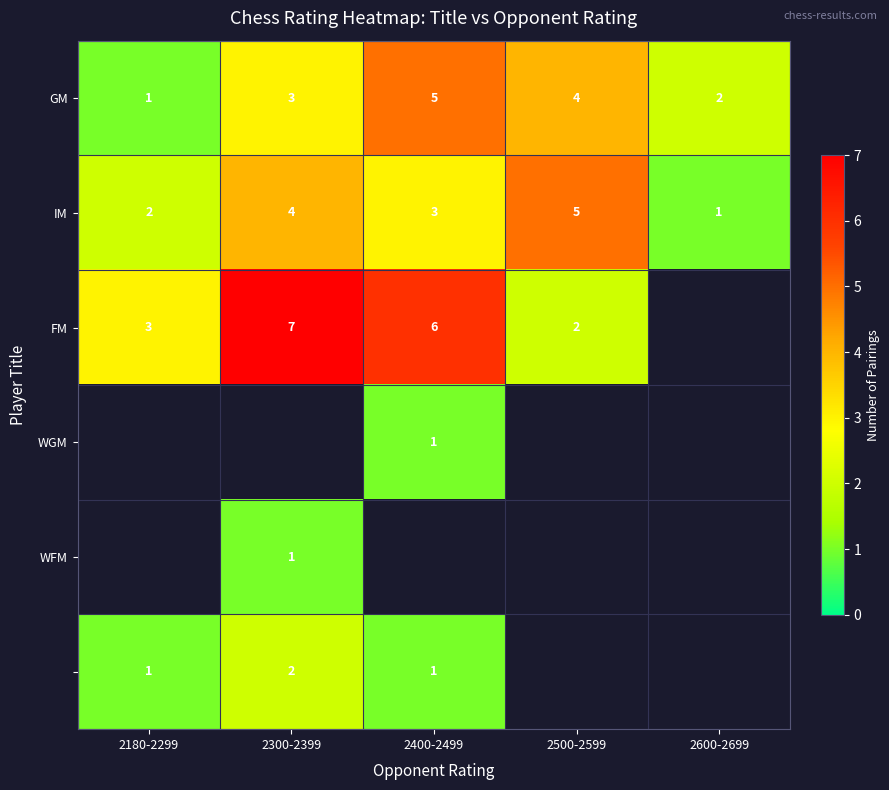

What is the maximum value shown in the chart?

7